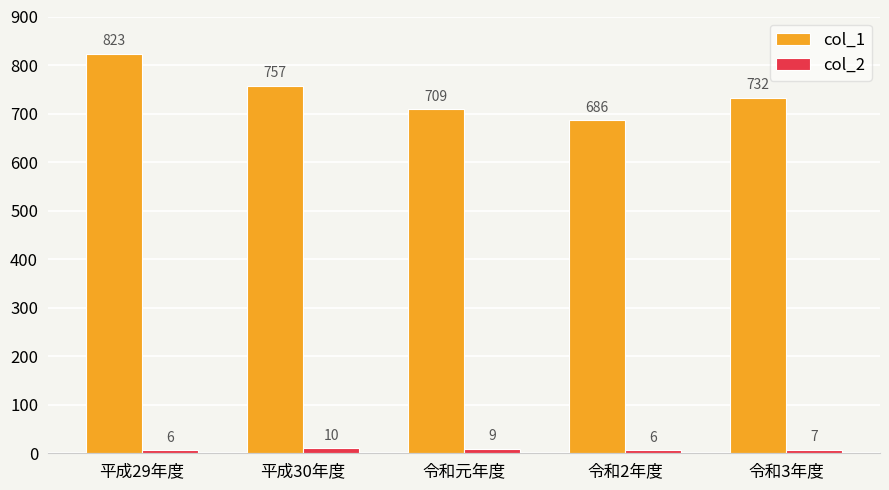

What is the sum of the col_2 values at 平成30年度 and 令和元年度?

19